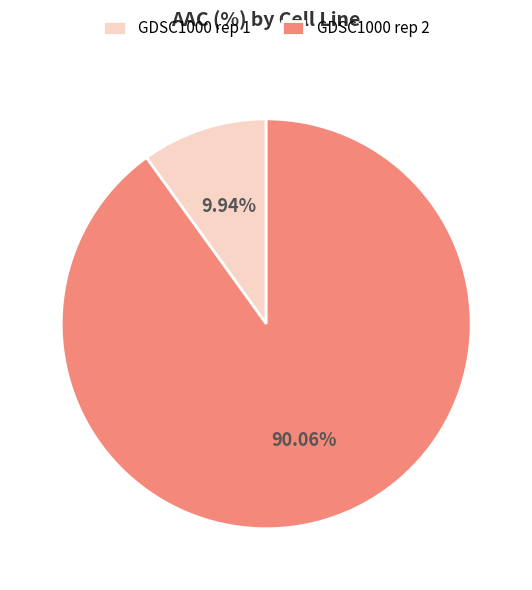

Count the number of slices in the pie.

2